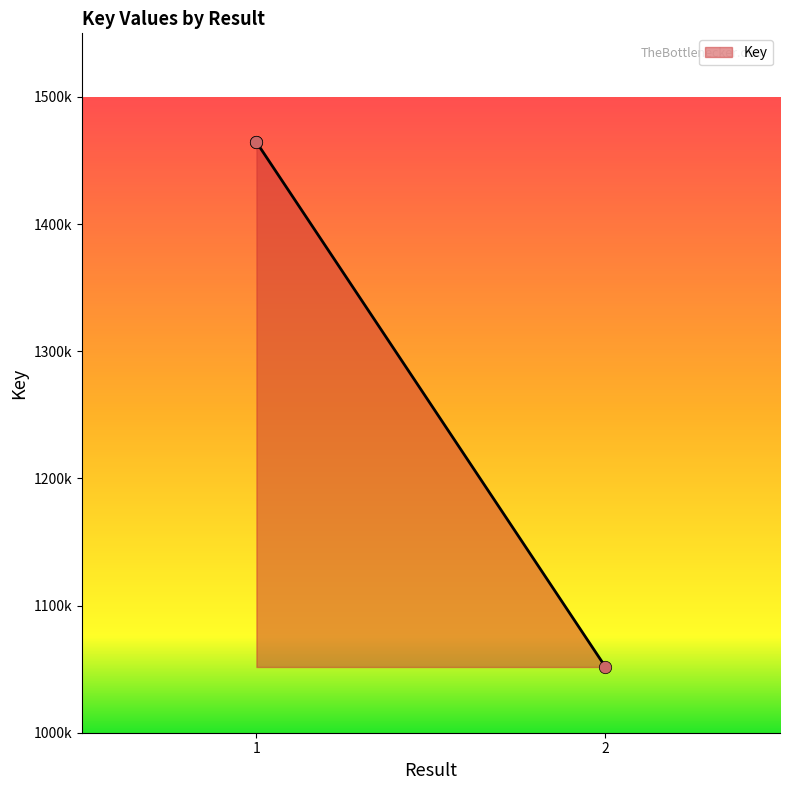

Approximately how many times larger is the value at 1 compared to 2?

1.4